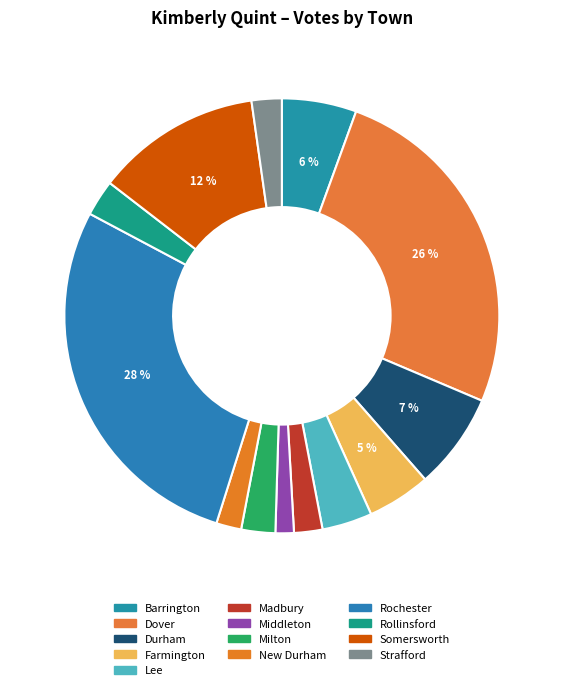

Count the number of slices in the pie.

13